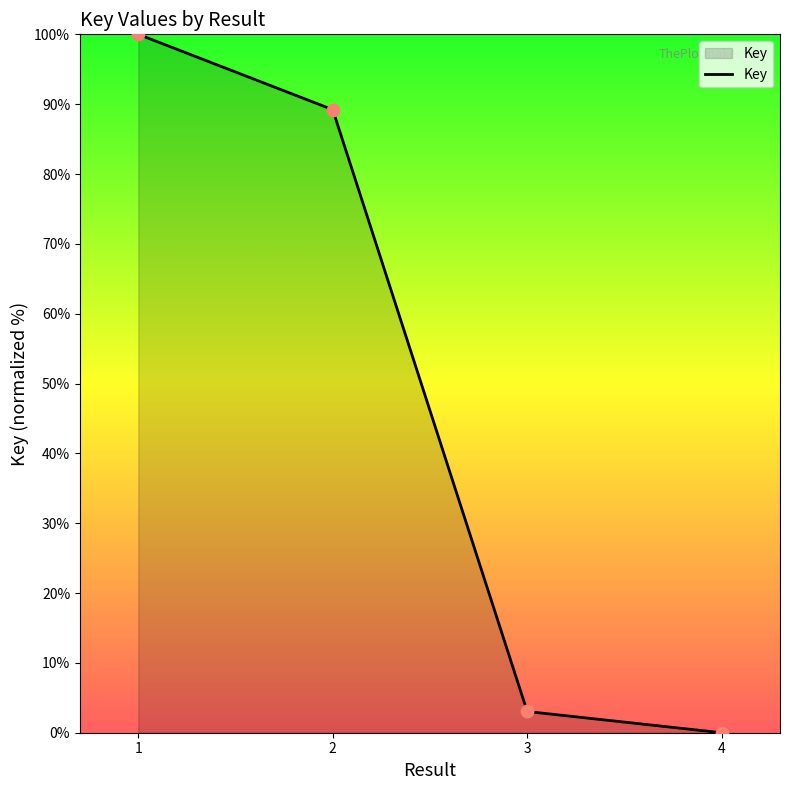

Approximately how many times larger is the value at 2 compared to 1?

0.9